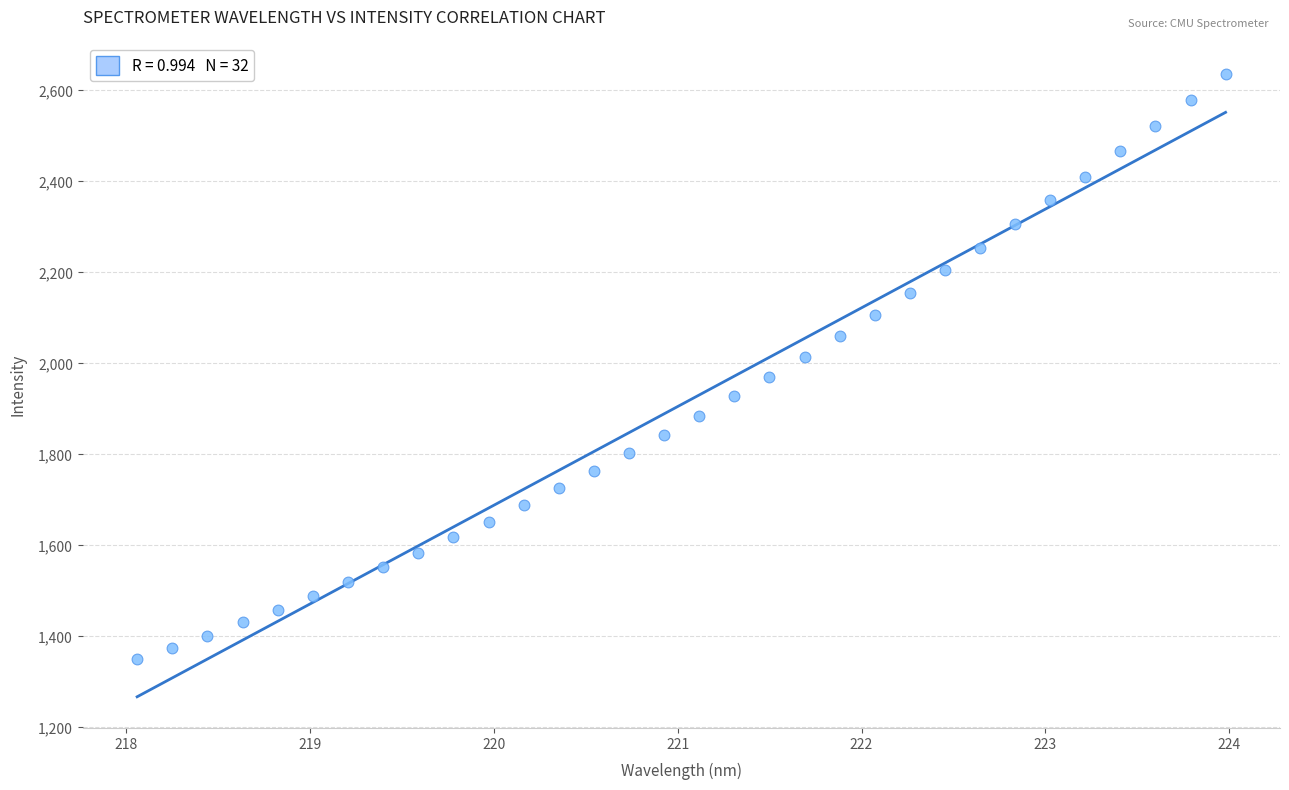

What is the range of X values (max minus min)?

5.9